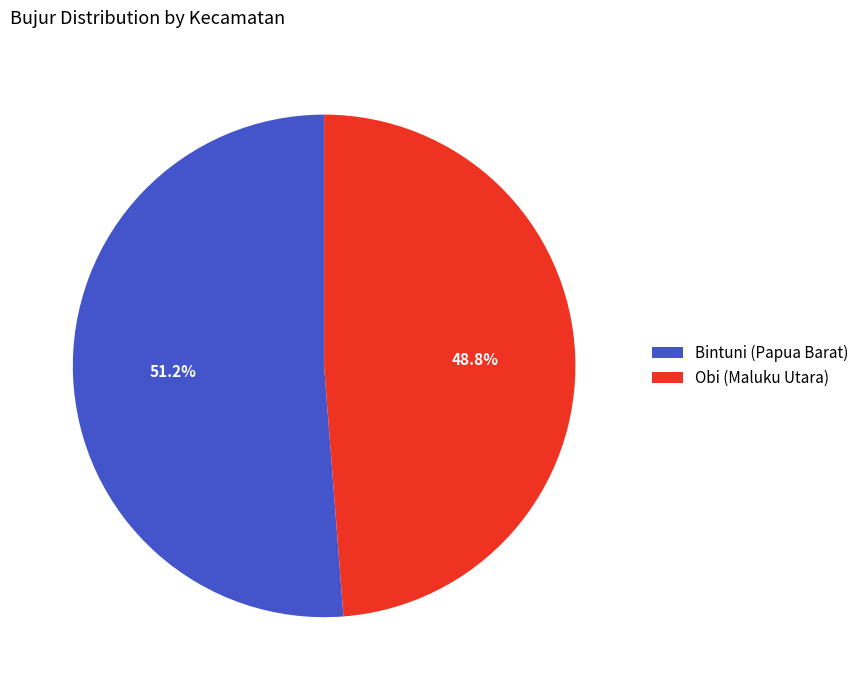

To the nearest percent, what is the combined percentage of Obi (Maluku Utara) and Bintuni (Papua Barat)?

100%